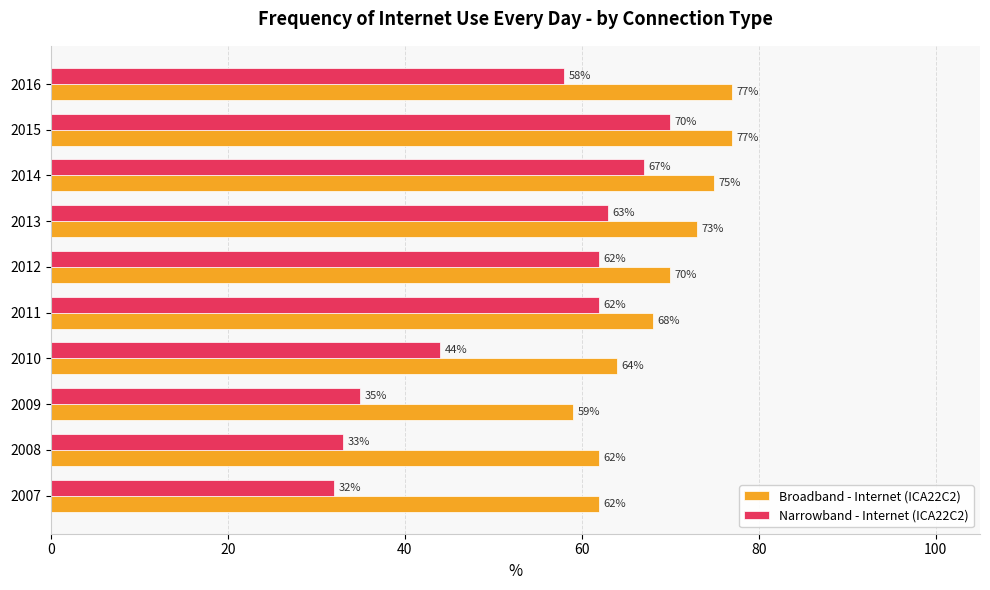

List the series in order of their peak value, lowest first.

Narrowband - Internet (ICA22C2), Broadband - Internet (ICA22C2)